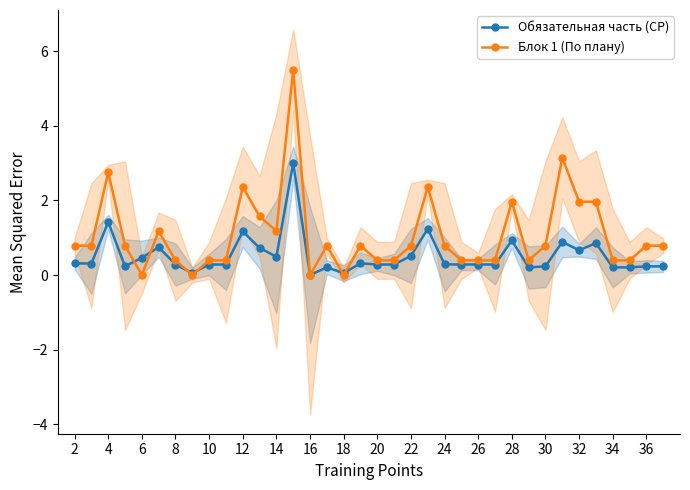

True or false: Блок 1 (По плану) has more than 0 points higher than both neighbors.

True